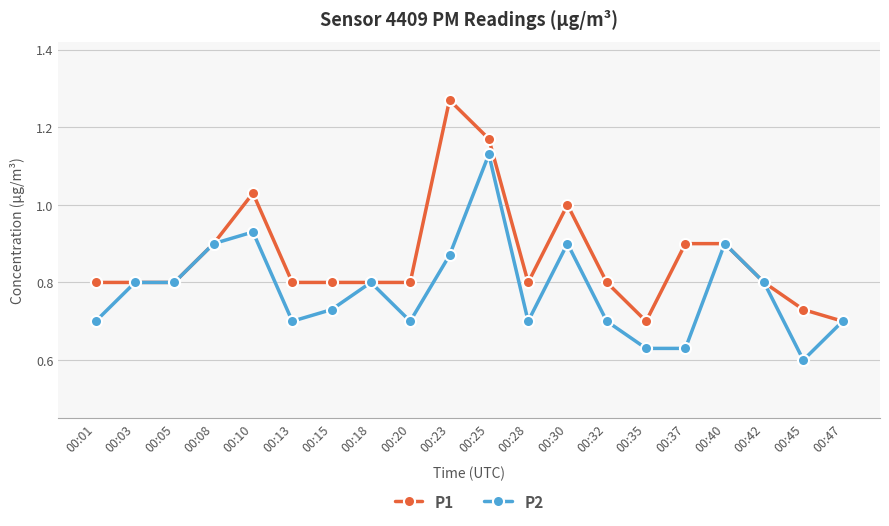

At which label is P2 closest to 0?

00:45